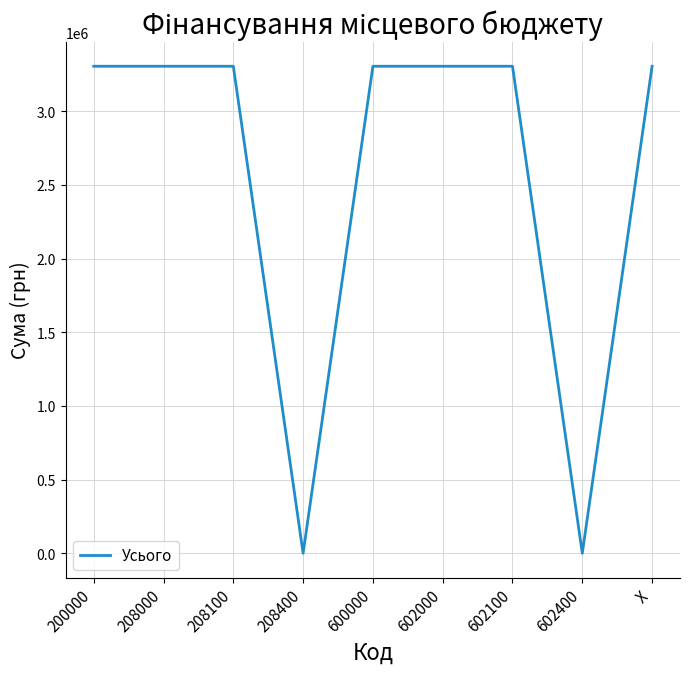

Does the chart have visible grid lines?

Yes